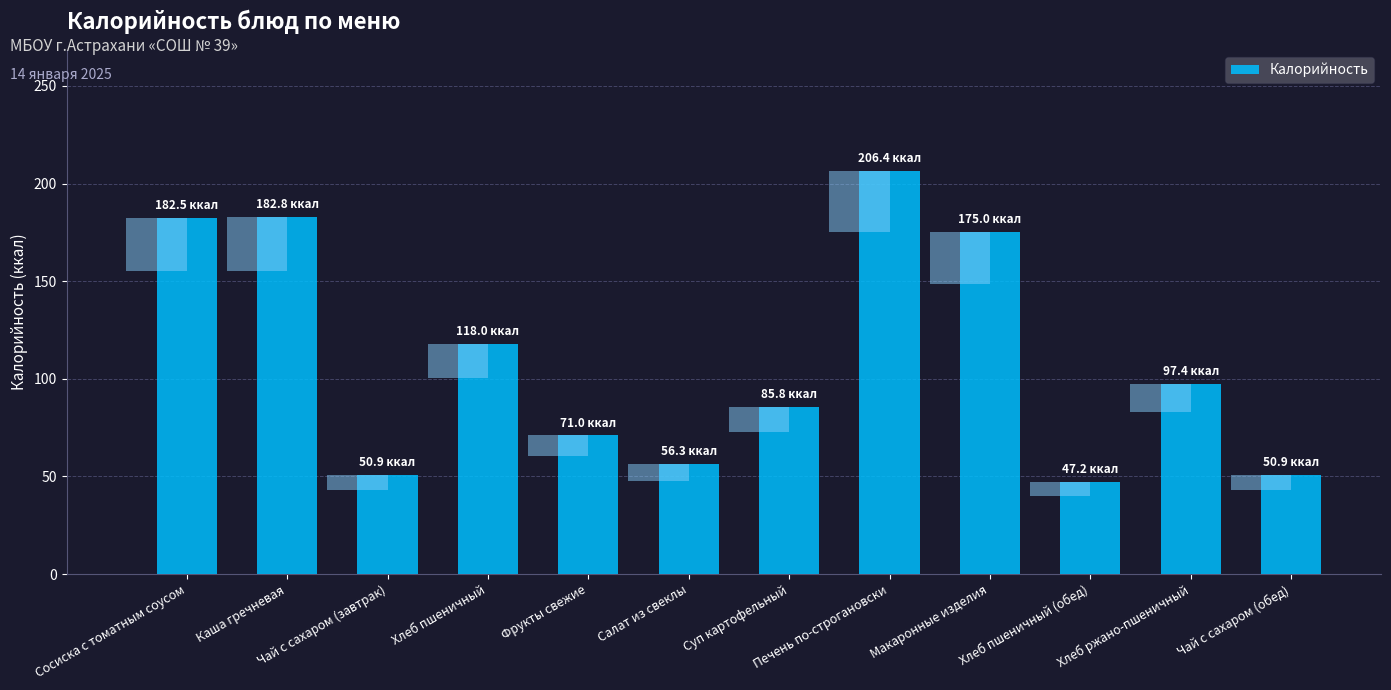

Is it true that the value at Сосиска с томатным соусом is 182.5?

True